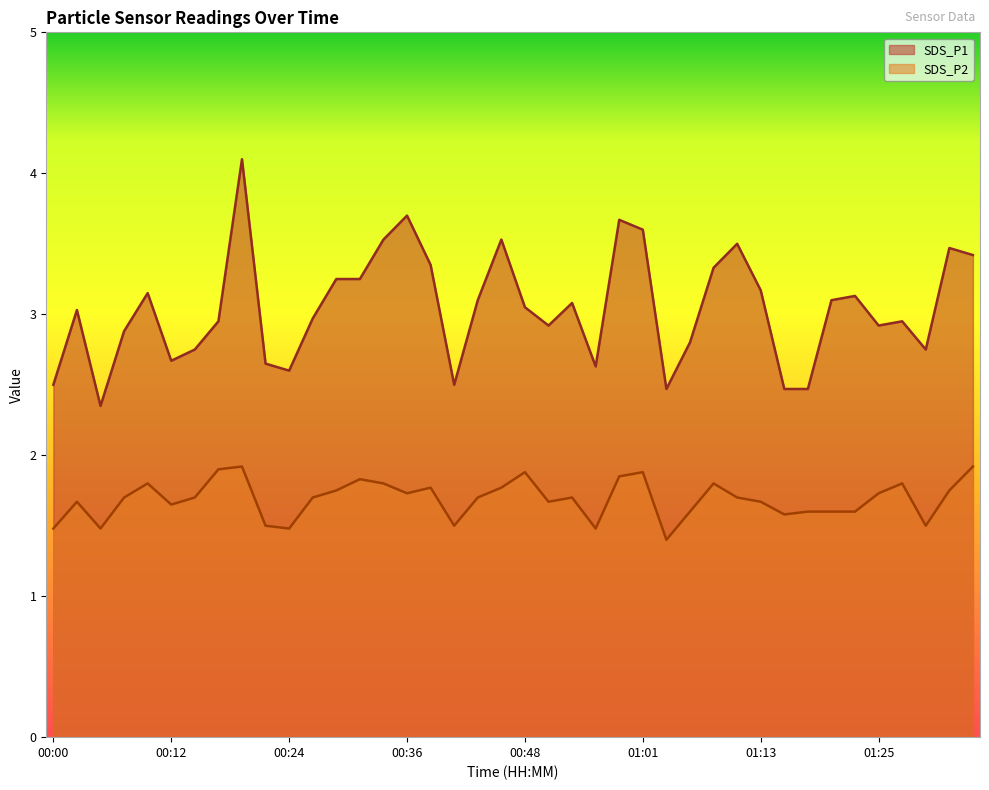

How many lines are shown in the chart?

2